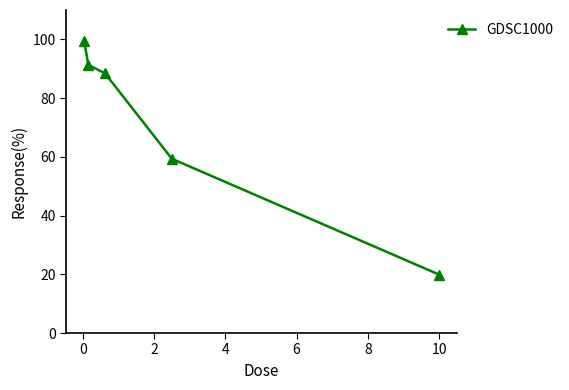

What is the value of the 4th point from the left?

59.3